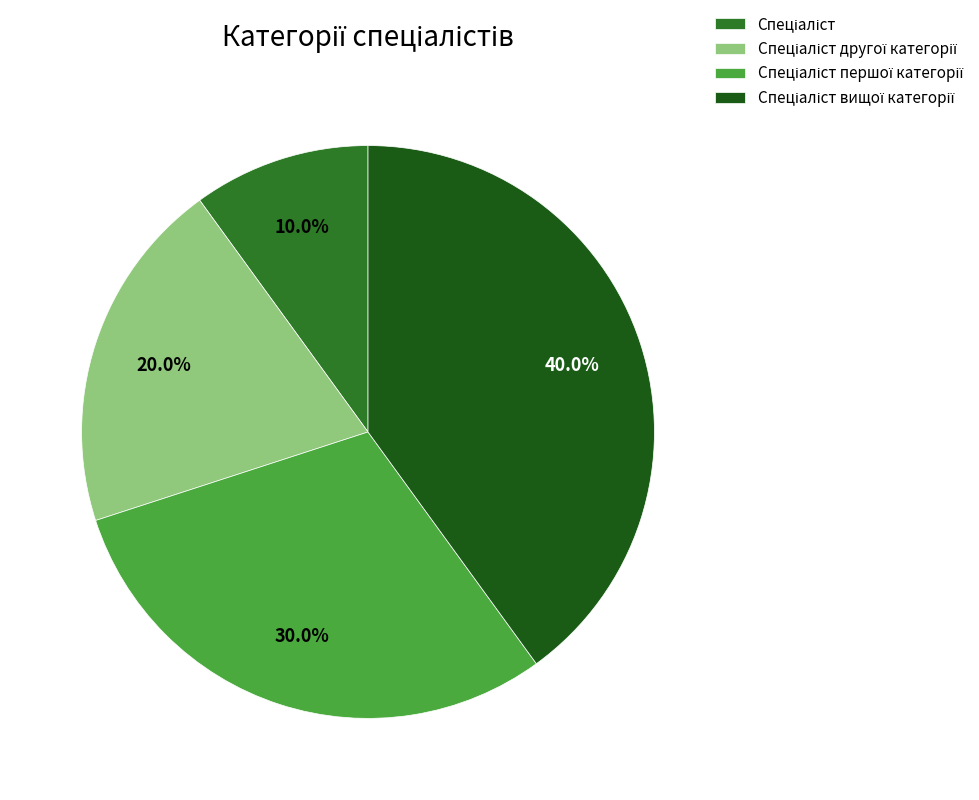

How many segments does this pie chart have?

4